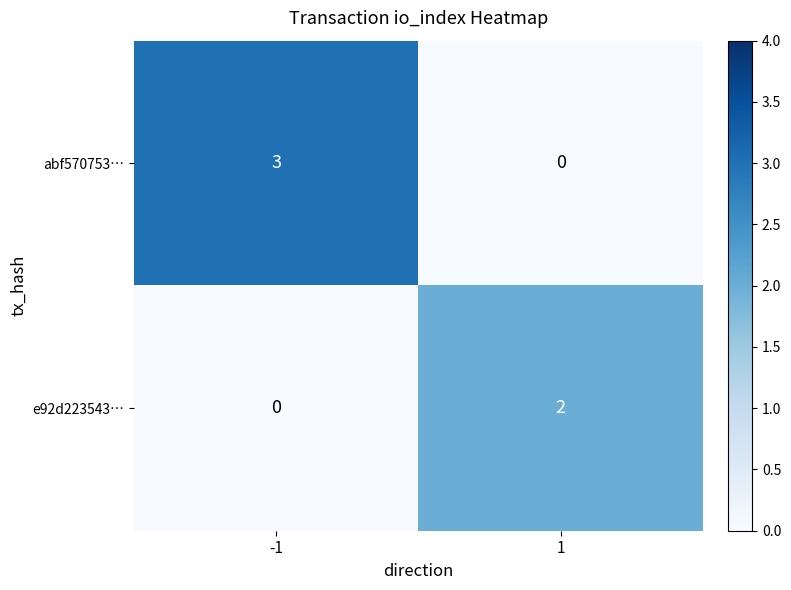

What is the sum of the abf570753… values at 1 and -1?

3